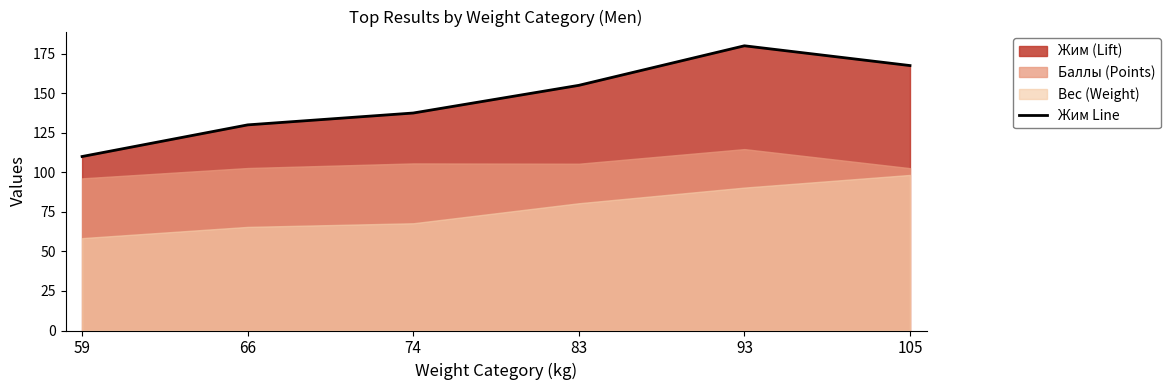

Is it true that the value at 105 is 40.2?

False